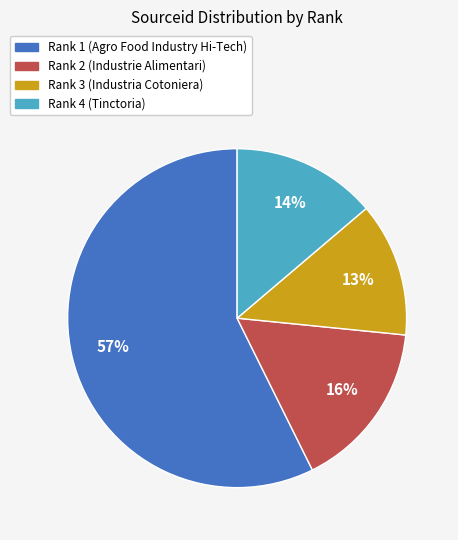

Is the sum of Rank 4 (Tinctoria) and Rank 2 (Industrie Alimentari) greater than half?

No